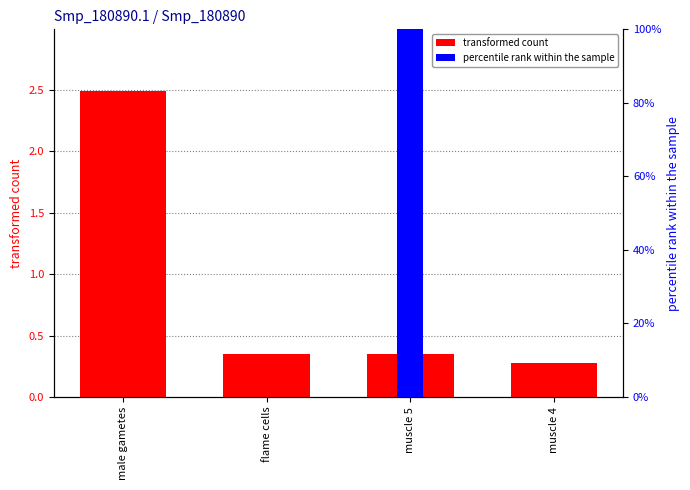

Rank the series by their maximum value, from lowest to highest.

transformed count, percentile rank within the sample